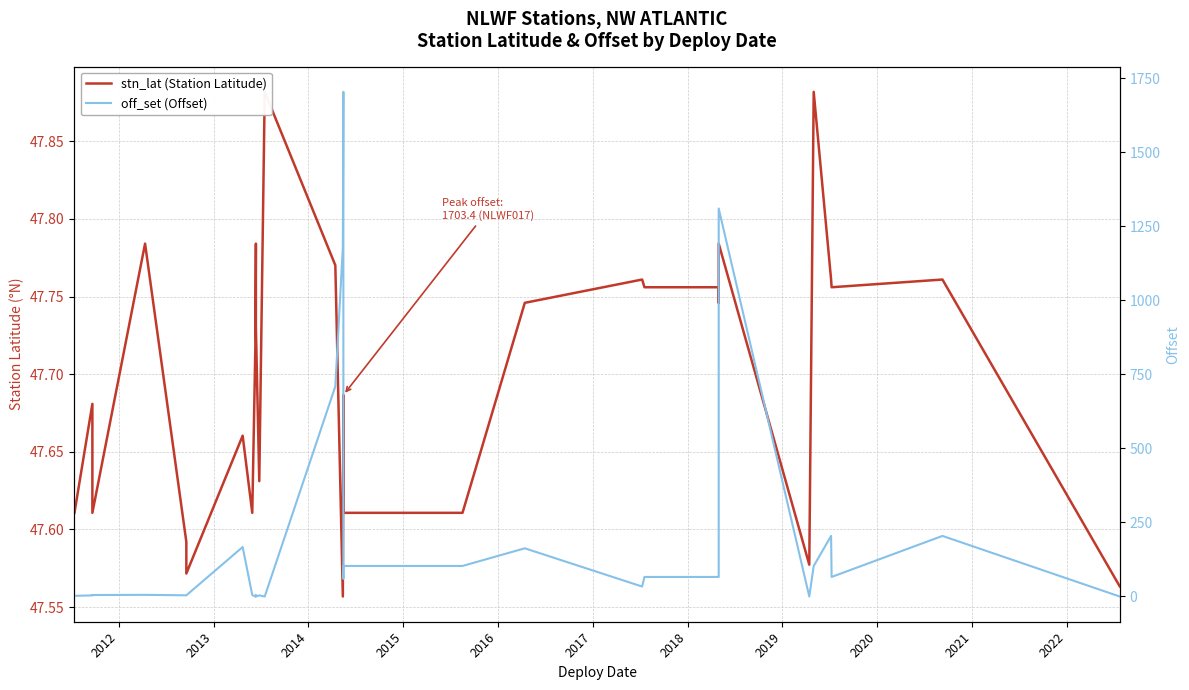

At how many categories does at least one series exceed 929?

3